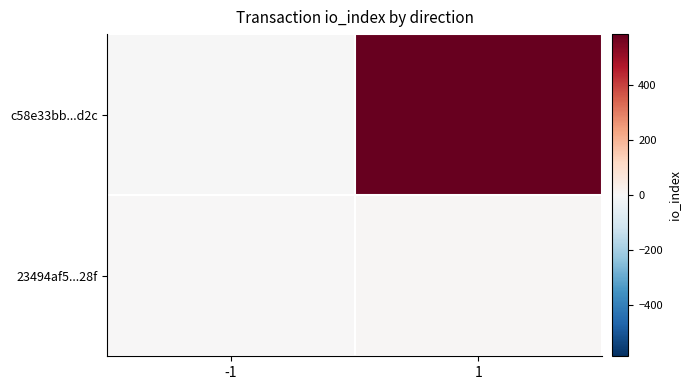

Reading right to left, extract all data points from this chart.

c58e33bb...d2c: 1=585	-1=-1
23494af5...28f: 1=6	-1=1